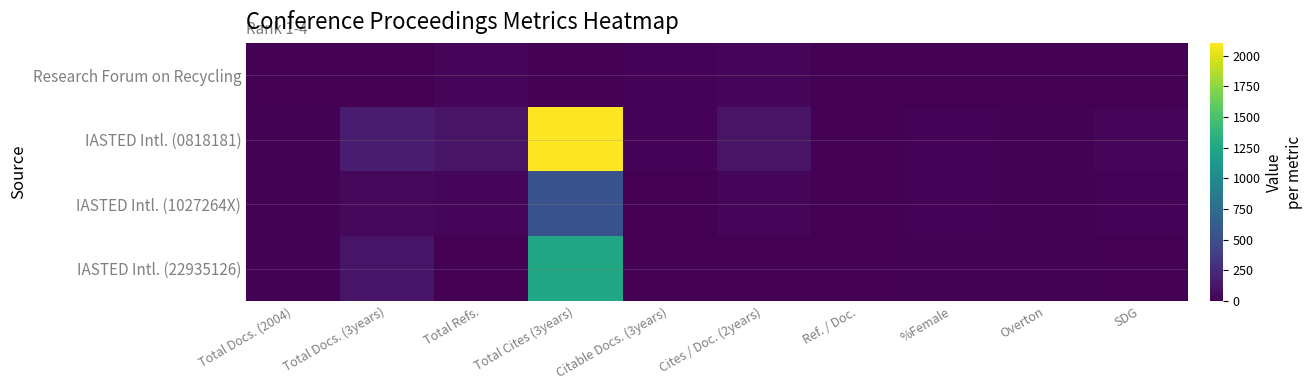

Which series has the widest spread of values?

IASTED Intl. (0818181)